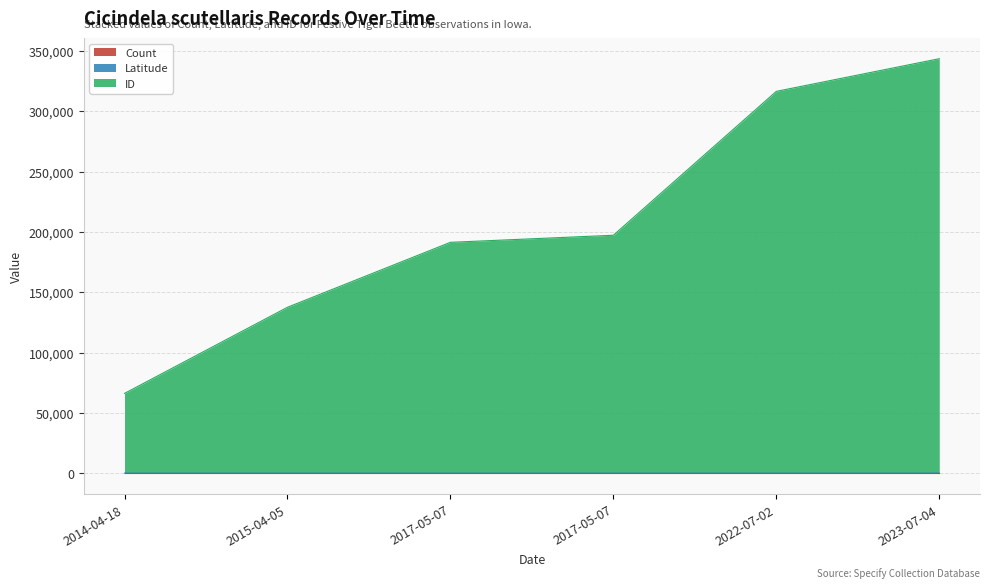

What is the spread (max minus min) of values at 2017-05-07?

191279.0